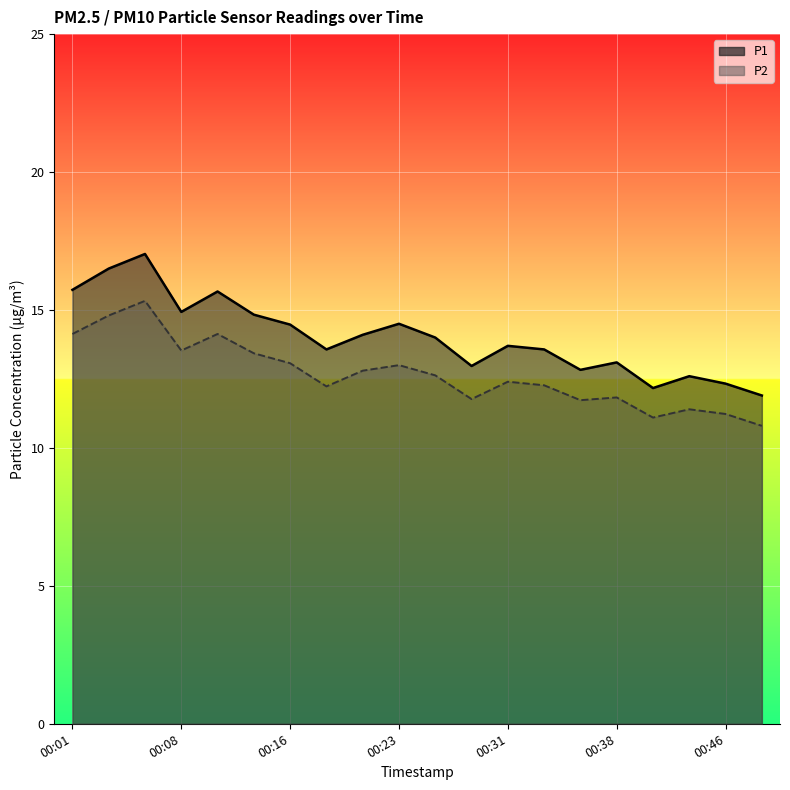

At how many categories does at least one series exceed 14?

9